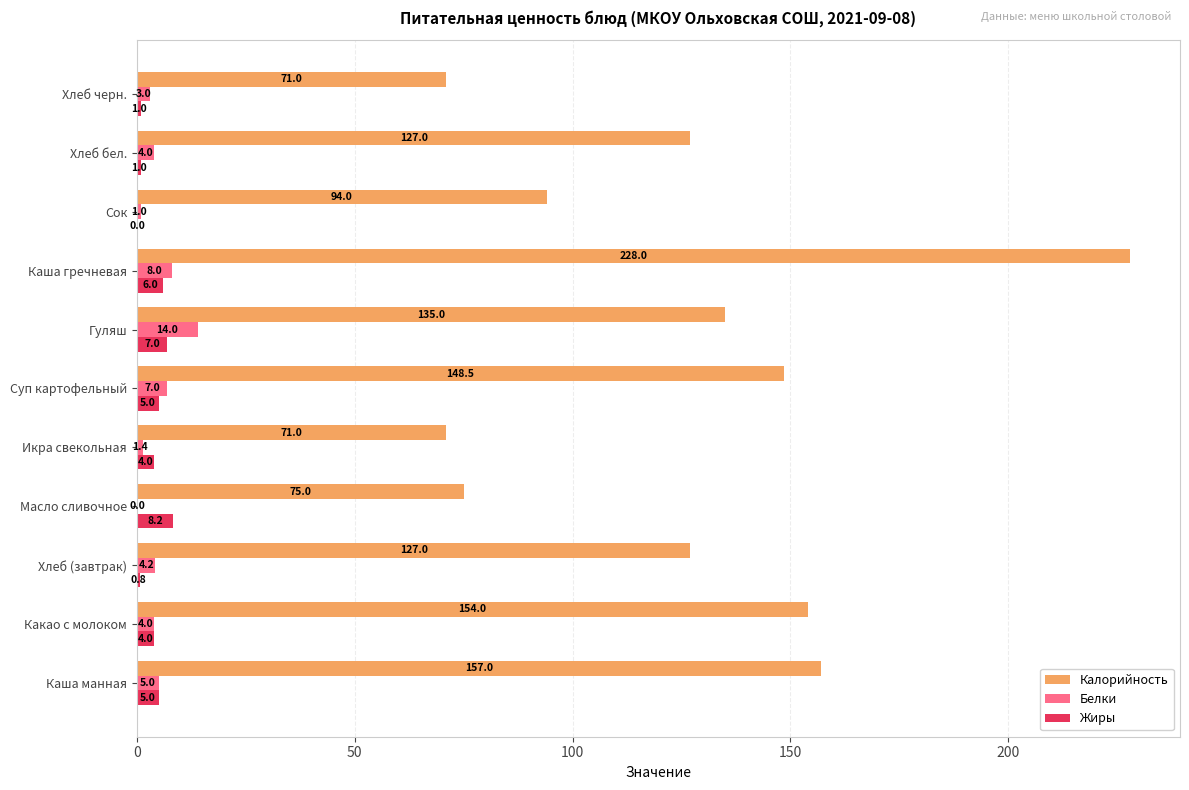

Between Каша манная and Гуляш, which series saw the biggest shift?

Калорийность